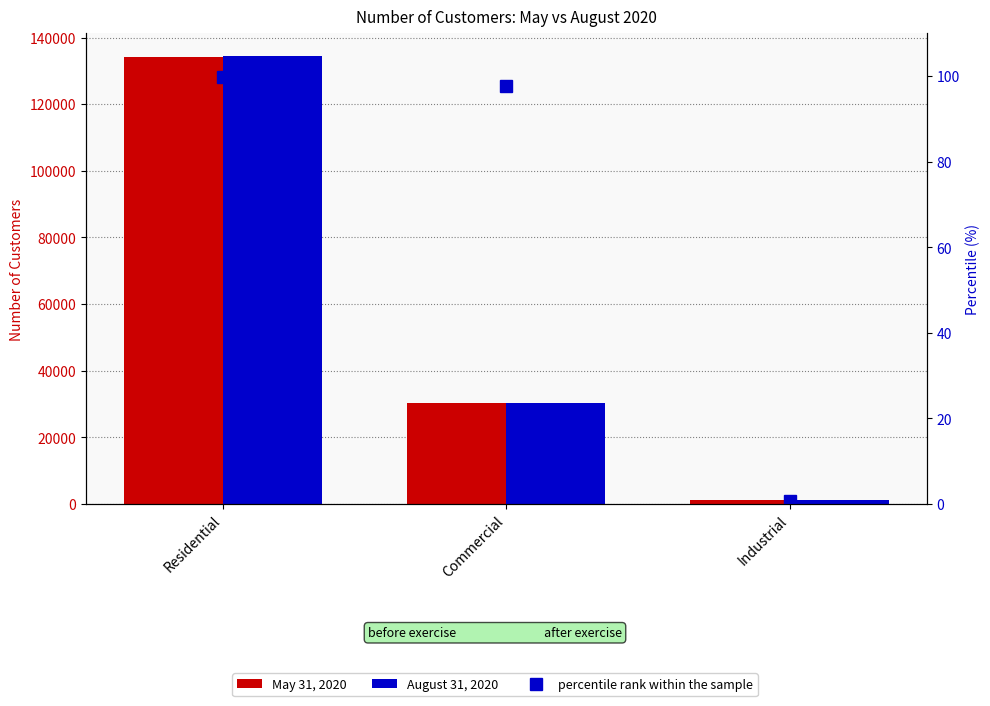

What is the average value of the August 31, 2020 series?

55362.0